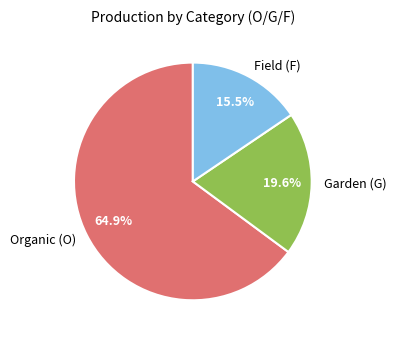

Rank the categories by value from lowest to highest.

Field (F), Garden (G), Organic (O)